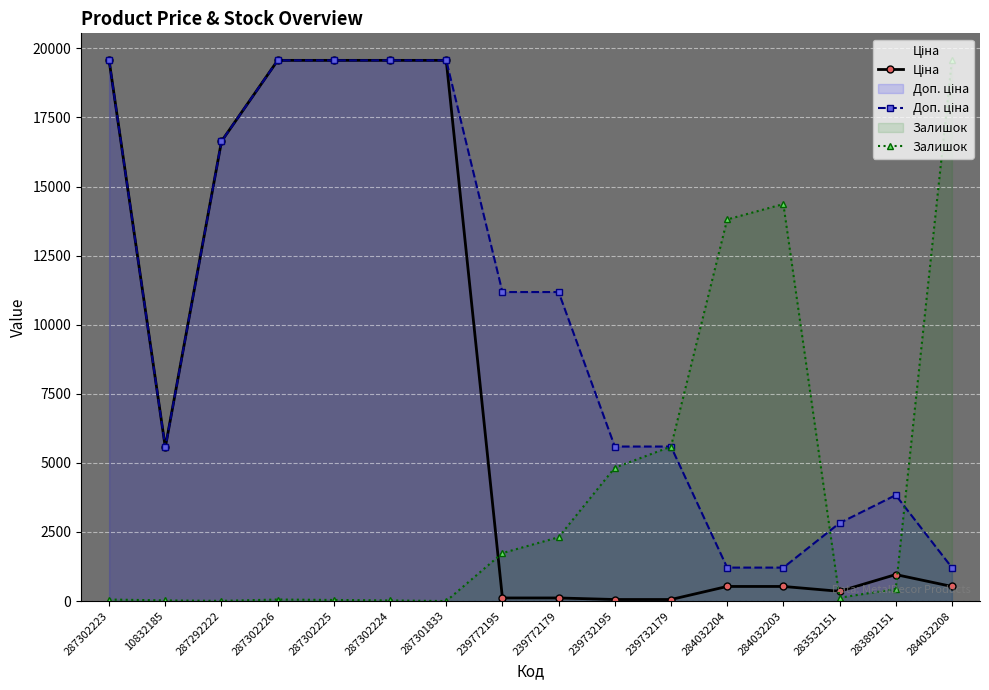

Reading left to right, extract all data points from this chart.

Ціна: 19564.9	5560.3	16636.8	19564.9	19564.9	19564.9	19564.9	111.8	111.8	55.9	55.9	528.2	528.2	352.6	958.4	528.2
Доп. ціна: 19564.9	5560.3	16636.8	19564.9	19564.9	19564.9	19564.9	11182.0	11182.0	5591.0	5591.0	1210.7	1210.7	2821.2	3833.8	1210.7
Залишок: 55.7	23.9	8.0	55.7	39.8	23.9	0.0	1735.9	2309.2	4825.5	5590.0	13807.7	14365.1	119.4	438.0	19564.9